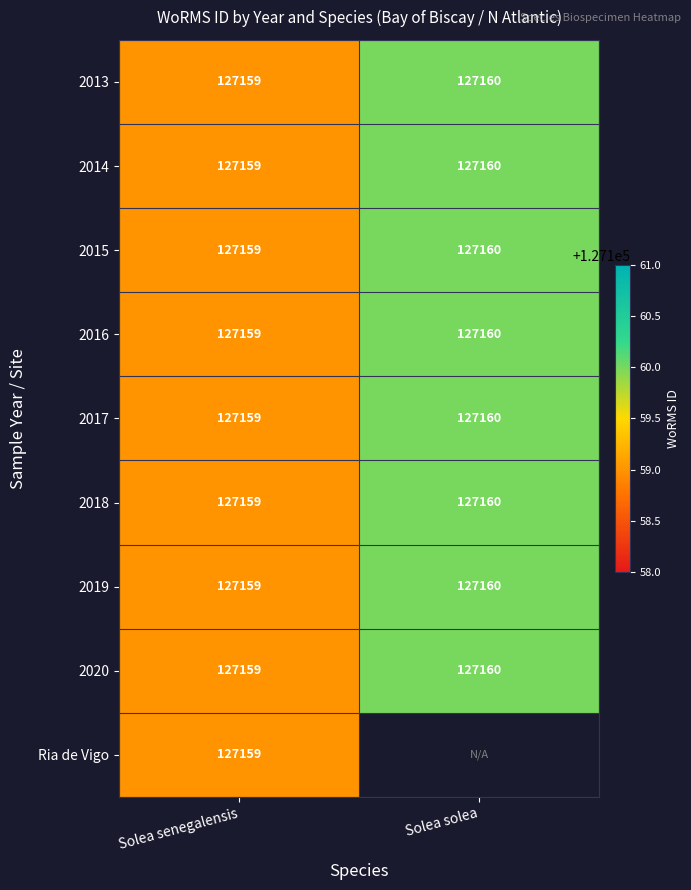

At how many categories does at least one series exceed 127159?

1